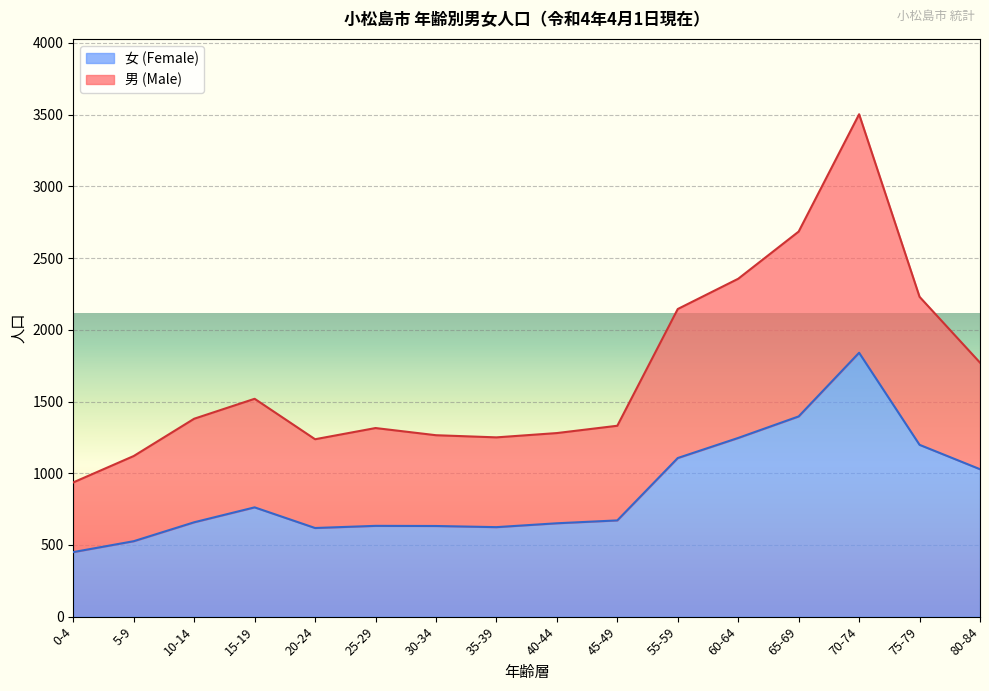

Where is the first local maximum for 女 (Female)?

15-19